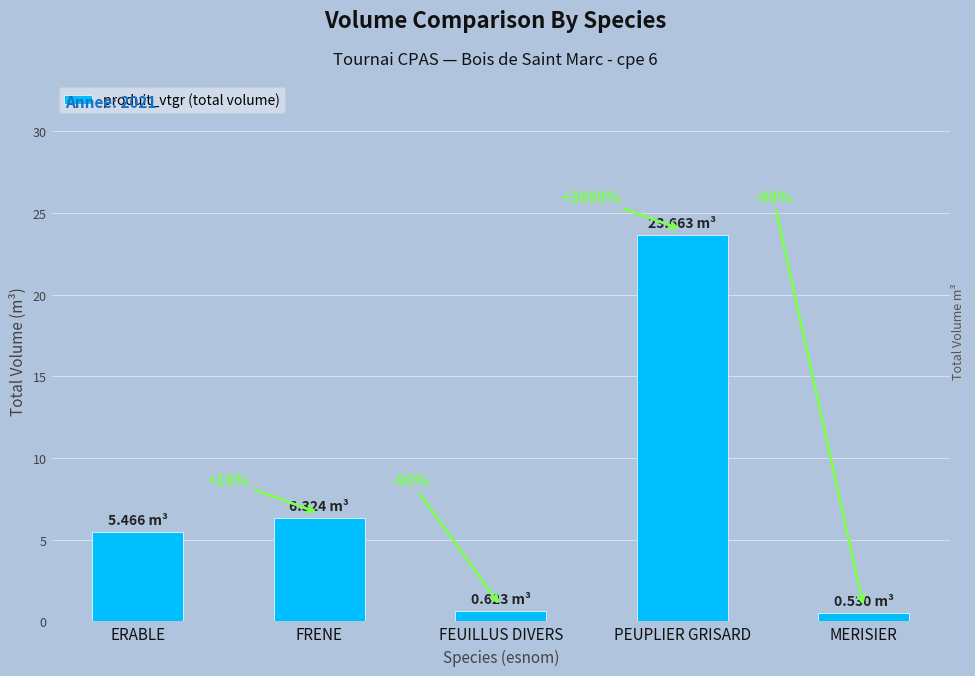

Are the bars horizontal?

No